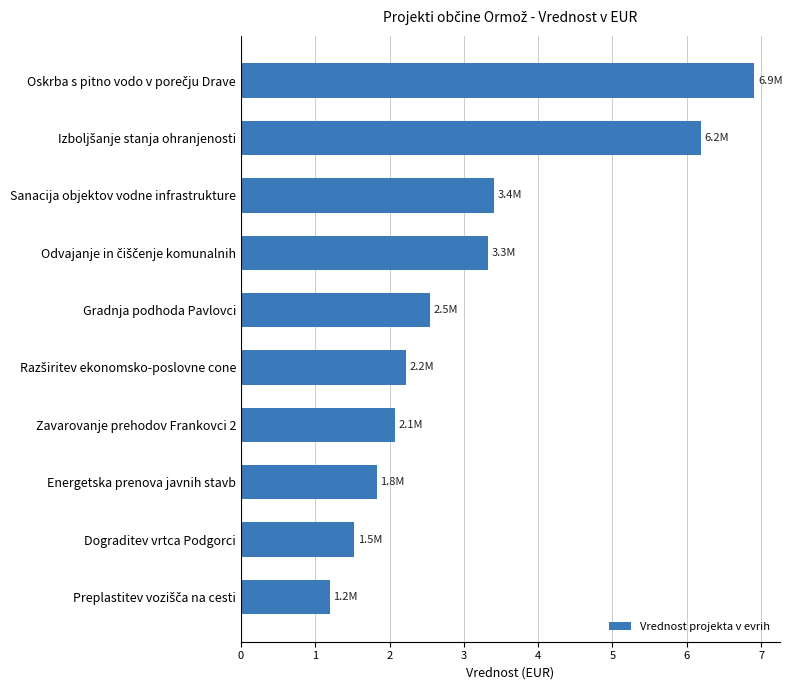

The chart shows a value of 1.0 at Gradnja podhoda Pavlovci. True or false?

False